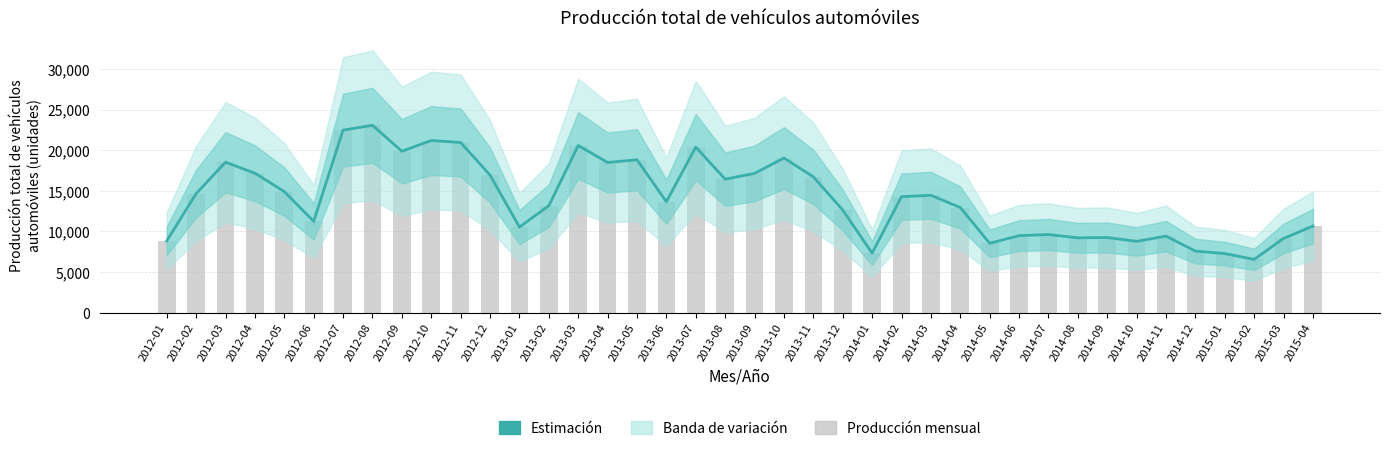

List the labels in order of value, smallest first.

2015-02, 2015-01, 2014-01, 2014-12, 2014-05, 2014-10, 2012-01, 2015-03, 2014-08, 2014-09, 2014-11, 2014-06, 2014-07, 2013-01, 2015-04, 2012-06, 2013-12, 2014-04, 2013-02, 2013-06, 2014-02, 2014-03, 2012-02, 2012-05, 2013-08, 2013-11, 2012-12, 2013-09, 2012-04, 2013-04, 2012-03, 2013-05, 2013-10, 2012-09, 2013-07, 2013-03, 2012-11, 2012-10, 2012-07, 2012-08